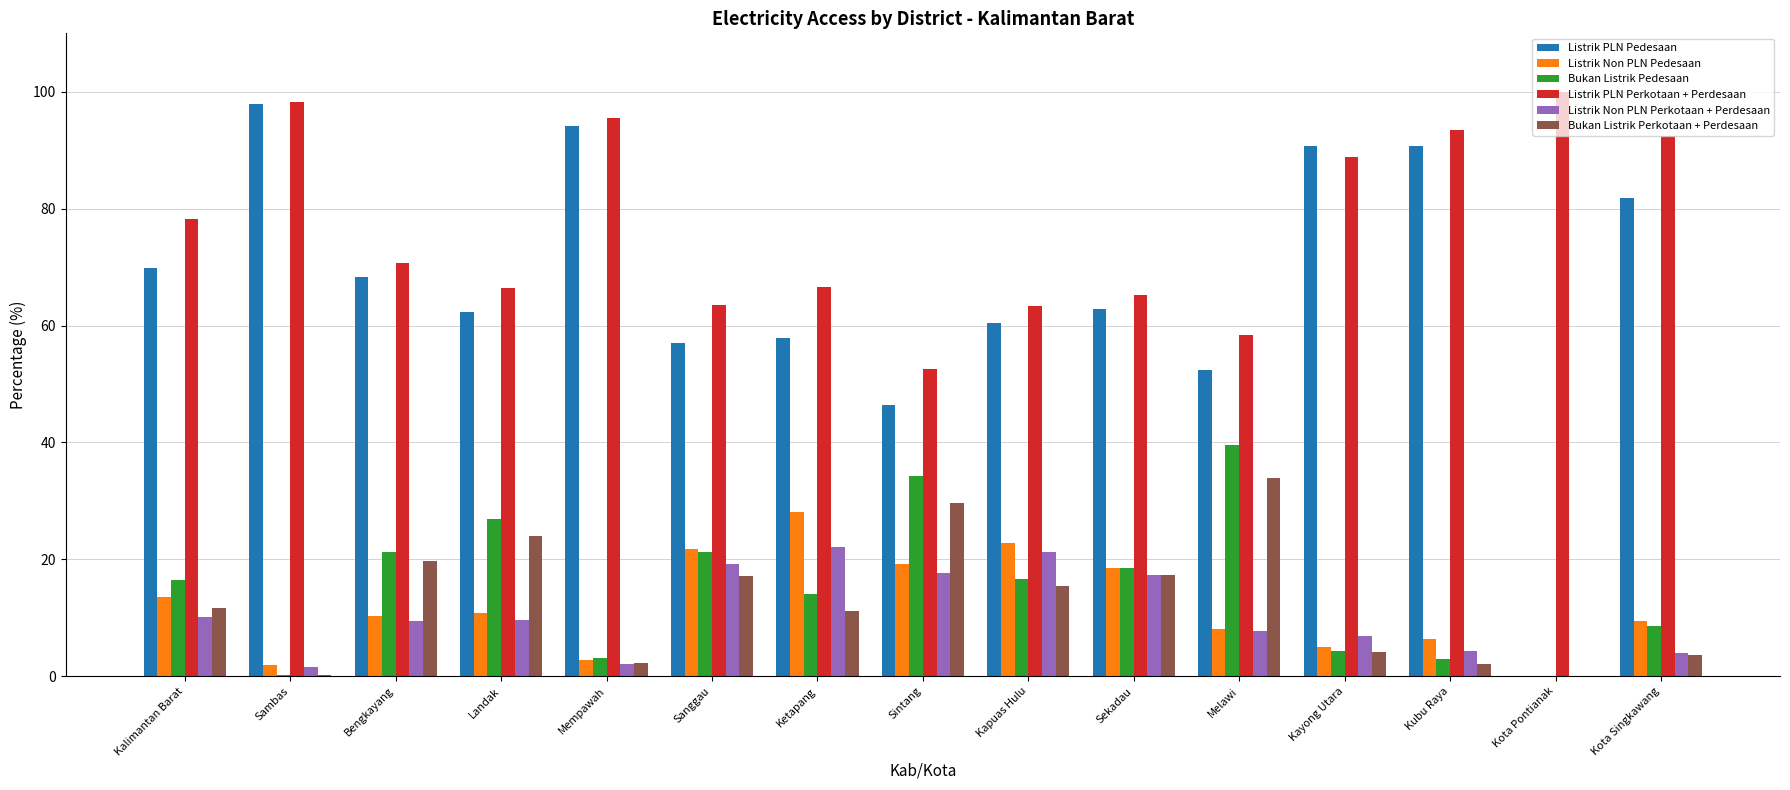

Is the value of Listrik PLN Pedesaan at Kubu Raya greater than the value of Listrik Non PLN Pedesaan at Sambas?

Yes